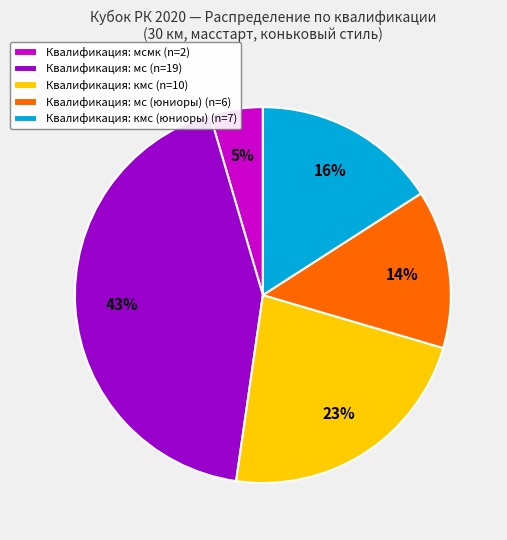

What is the largest slice in the pie chart?

Квалификация: мс (n=19)